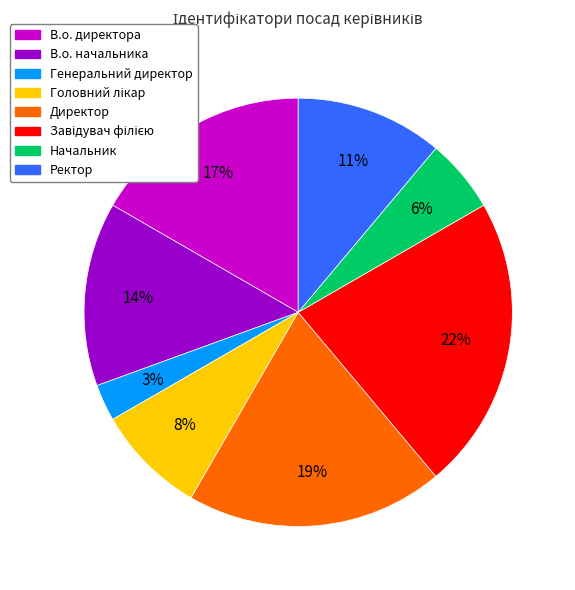

Which category has the smallest portion of the pie?

Генеральний директор